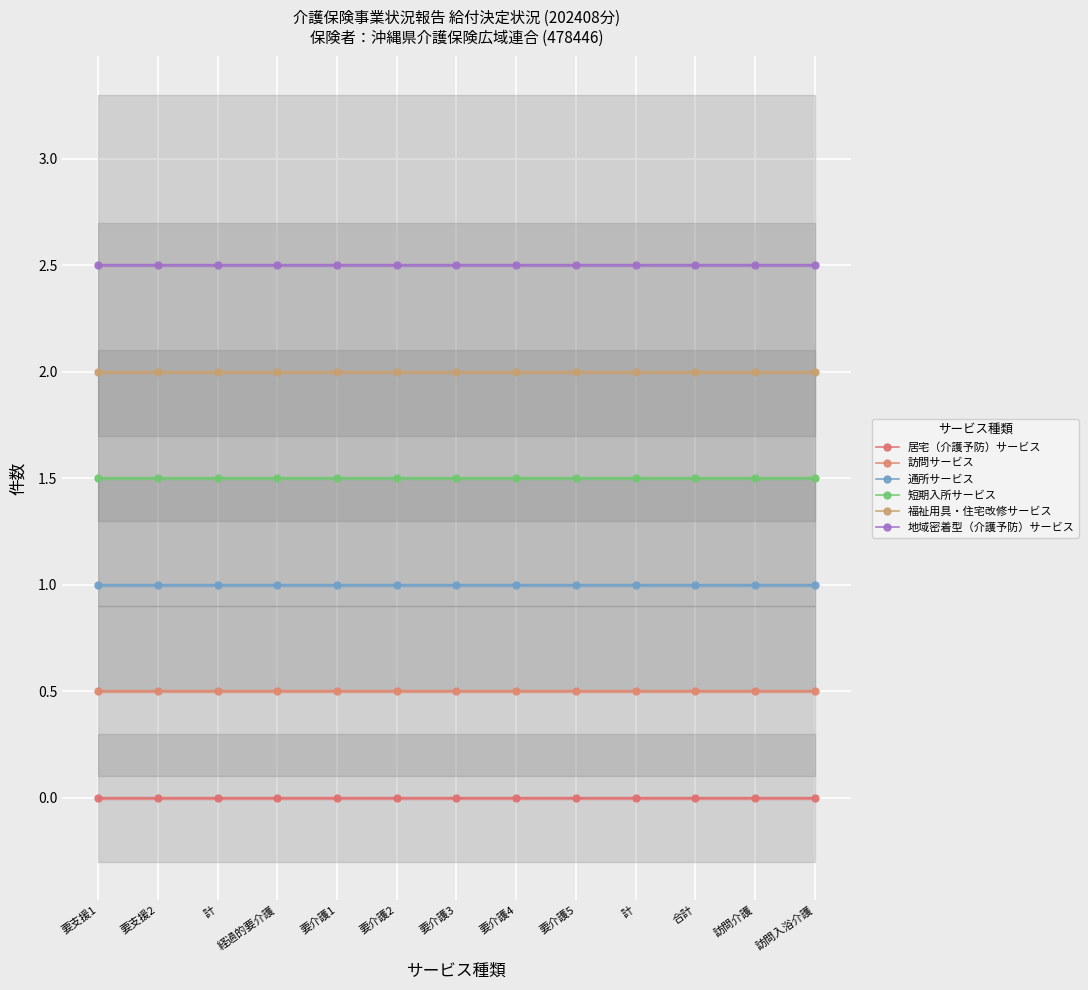

What is the label of the 7th point from the right?

要介護3